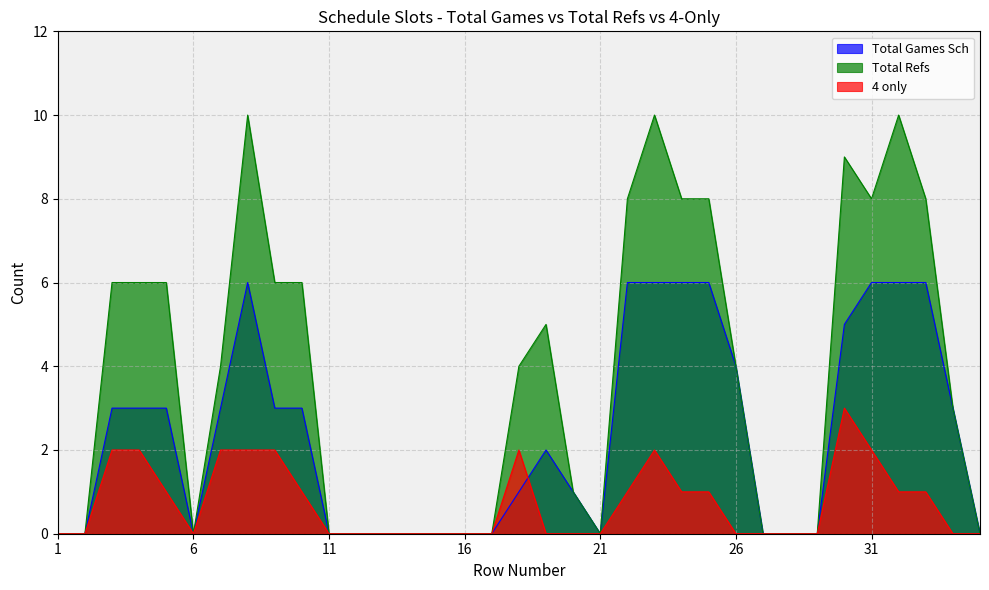

Rank the categories by 4 only value from highest to lowest.

30, 3, 4, 7, 8, 9, 18, 23, 31, 5, 10, 22, 24, 25, 32, 33, 1, 2, 6, 11, 12, 13, 14, 15, 16, 17, 19, 20, 21, 26, 27, 28, 29, 34, 35